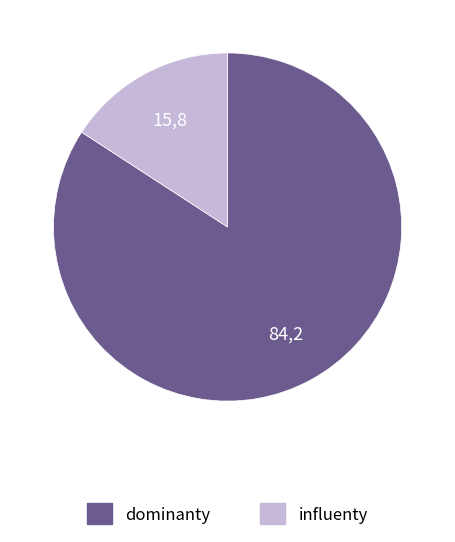

The influenty slice represents 16% of the pie. True or false?

True